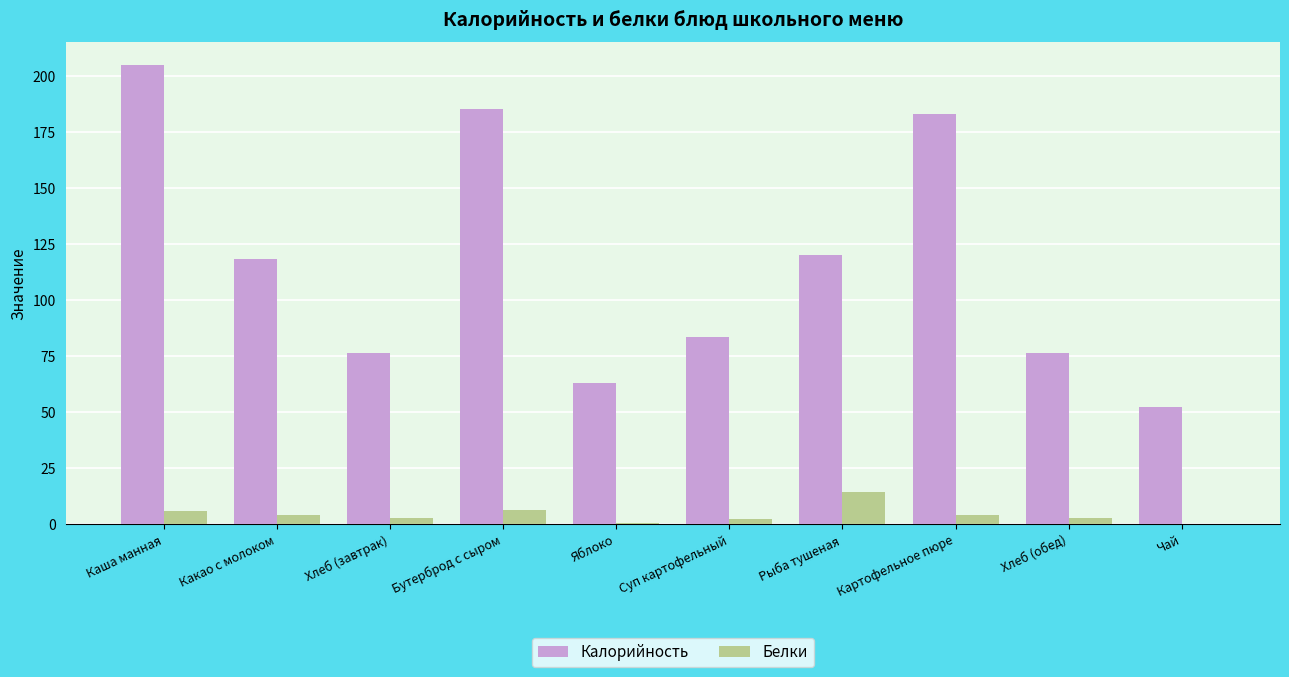

What is the maximum value shown in the chart?

205.0